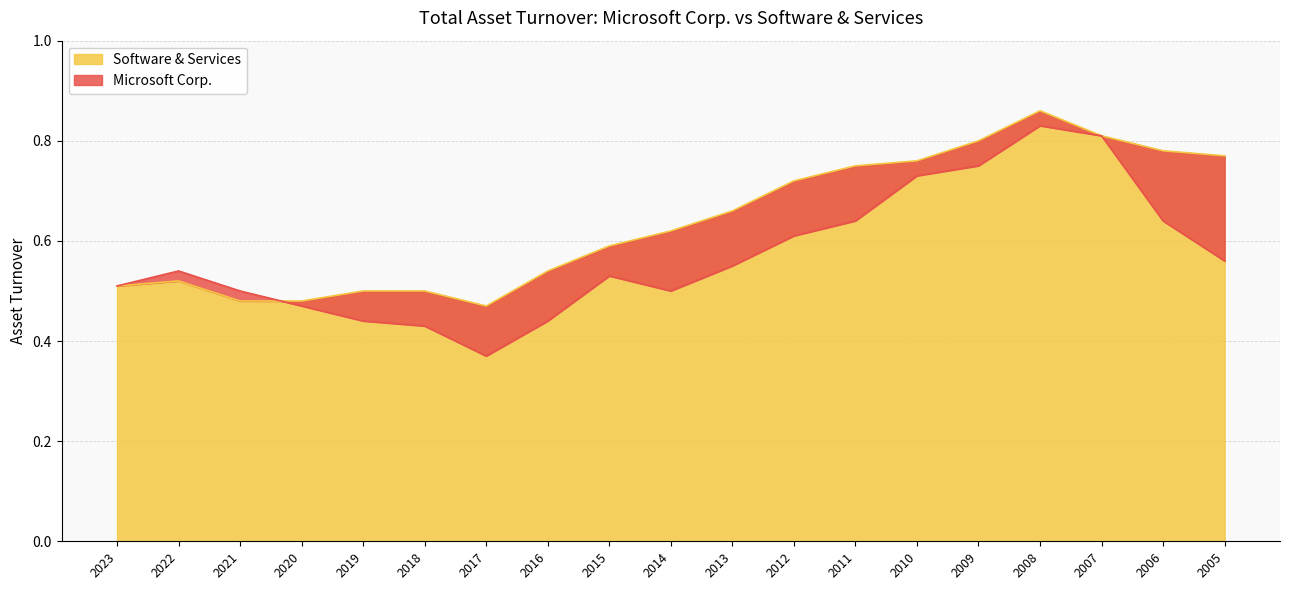

How many lines are shown in the chart?

2